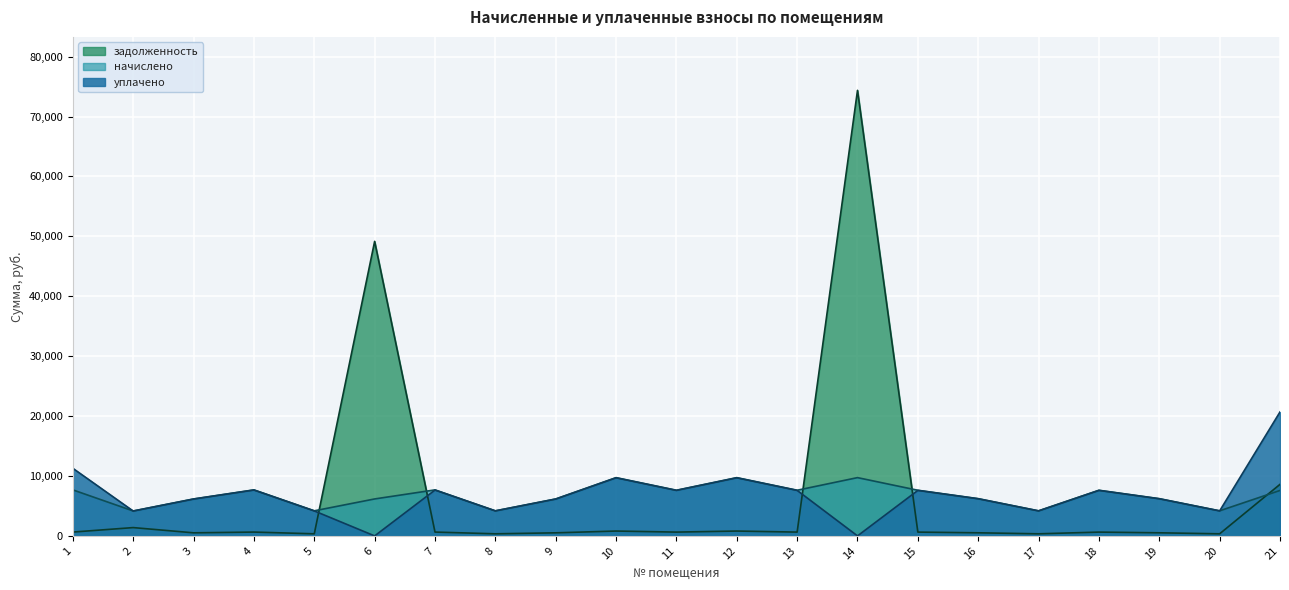

What is the maximum value for задолженность?

74368.5